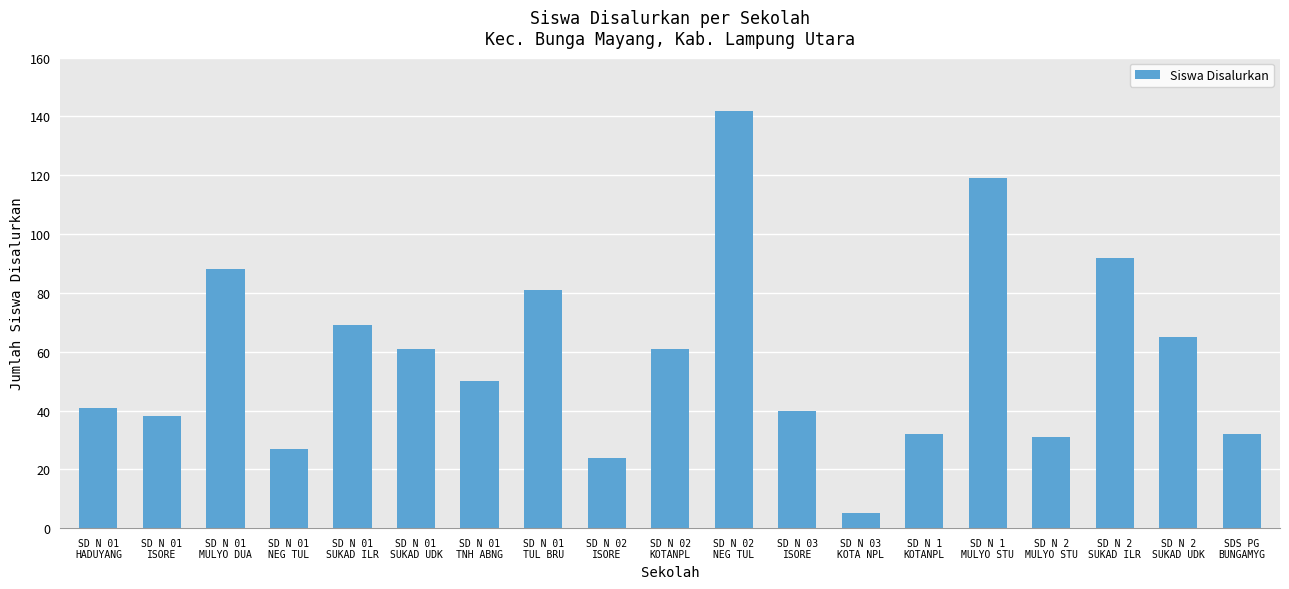

What is the change in value from SD N 01
TNH ABNG to SD N 02
ISORE?

-26